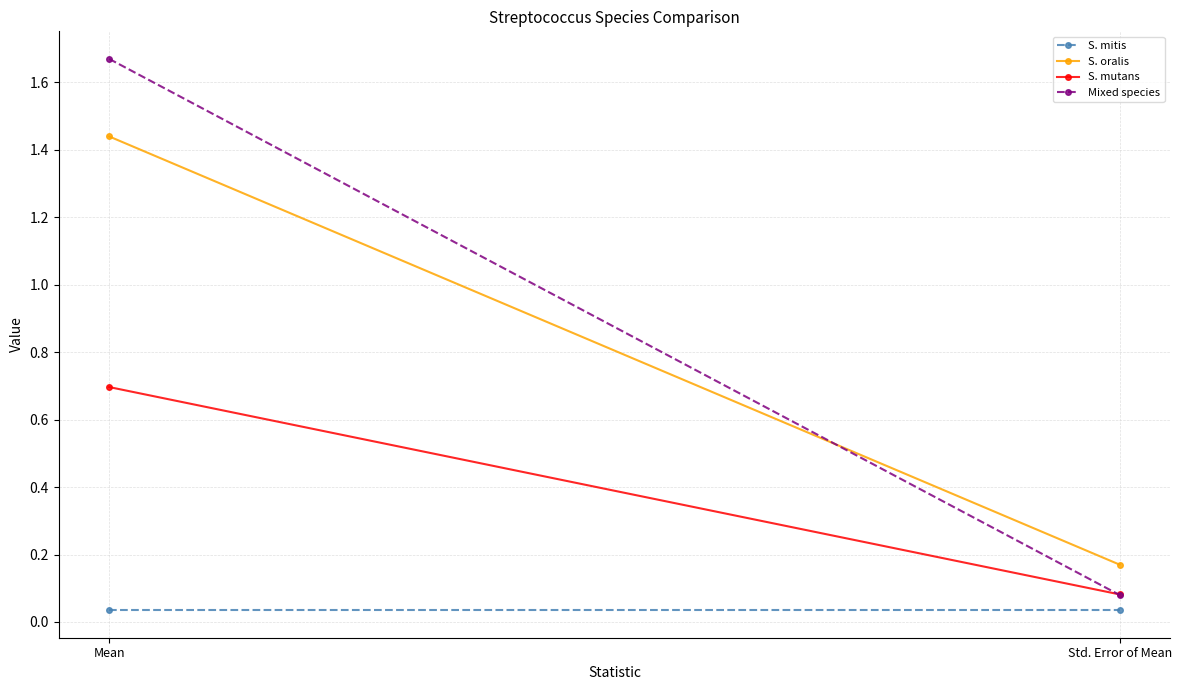

What is the total value across all series at Mean?

3.8